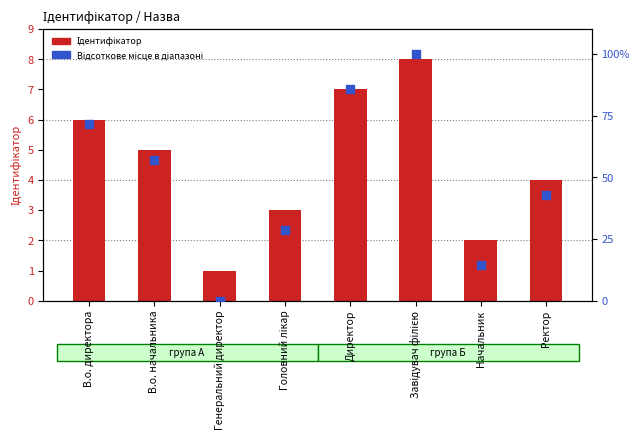

What are all the series names shown in the legend?

Ідентифікатор, Відсоткове місце в діапазоні